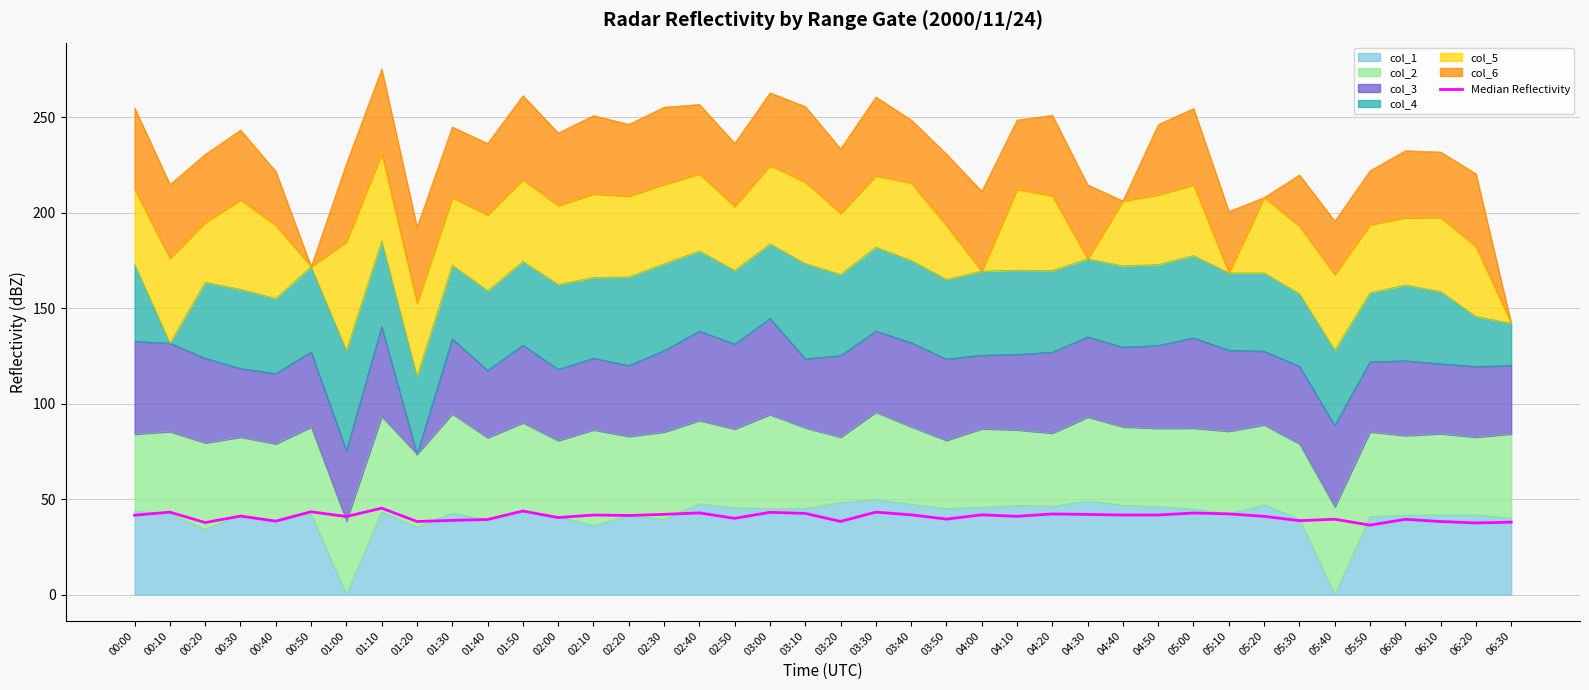

At which label is the value closest to 40?

02:50